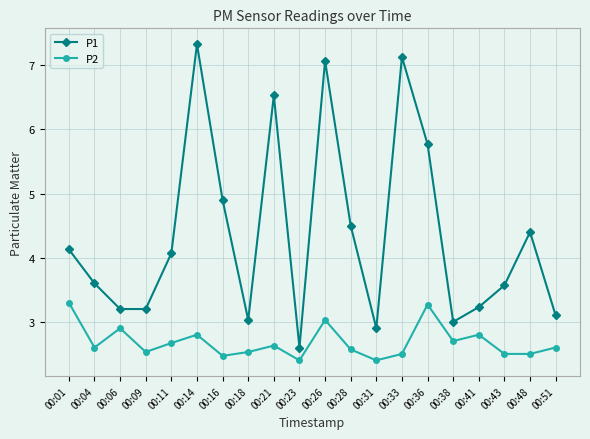

Does the chart have visible grid lines?

Yes